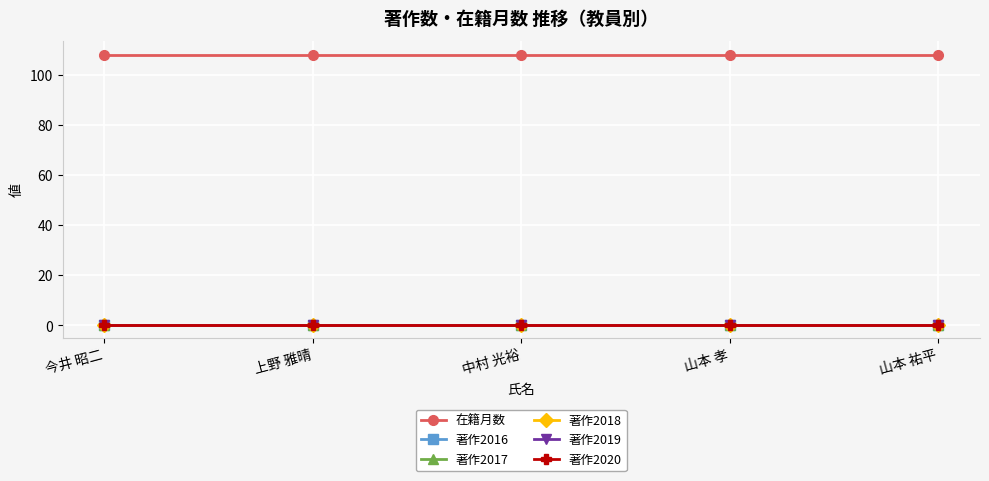

Which series has the largest total across all categories?

在籍月数